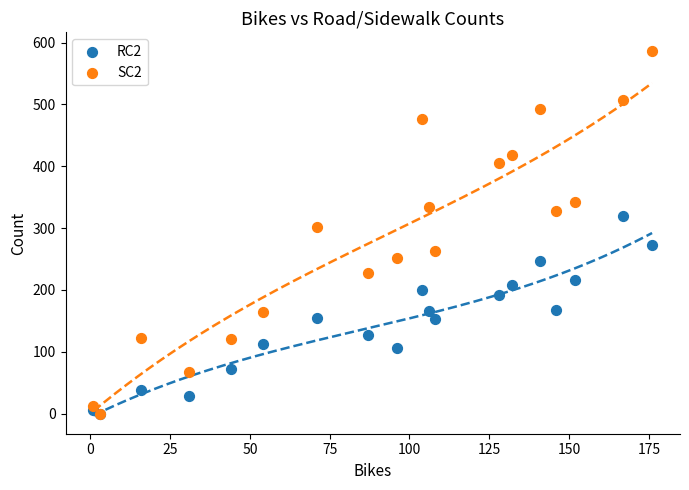

Across all series, what Y value is closest to 293?

302